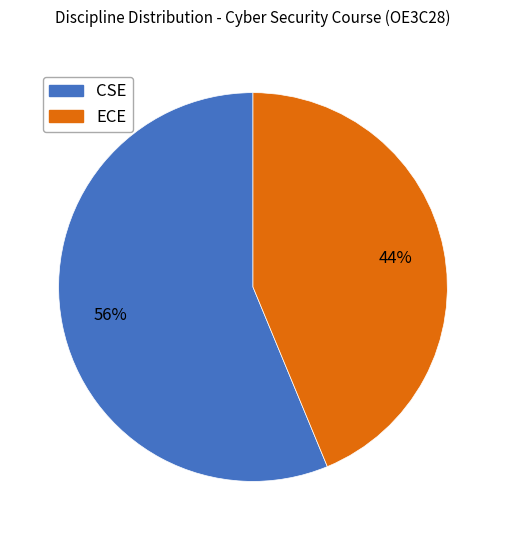

Is it true that CSE is 56% of the pie?

True